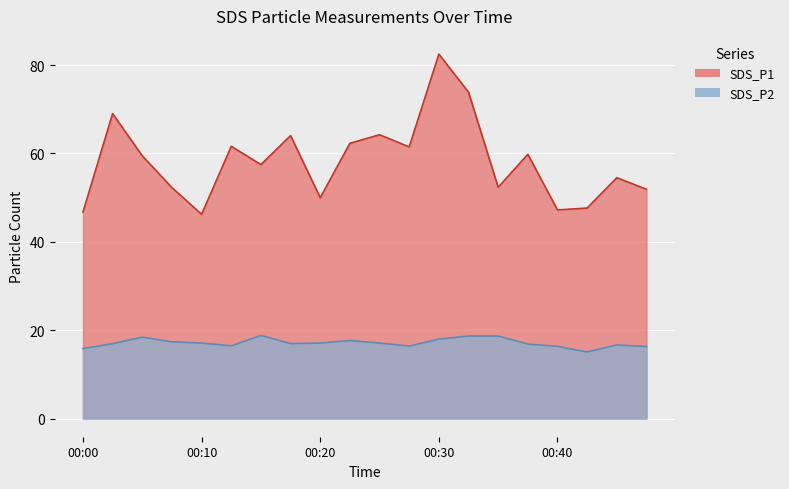

What is the spread (max minus min) of values at 00:40?

30.9